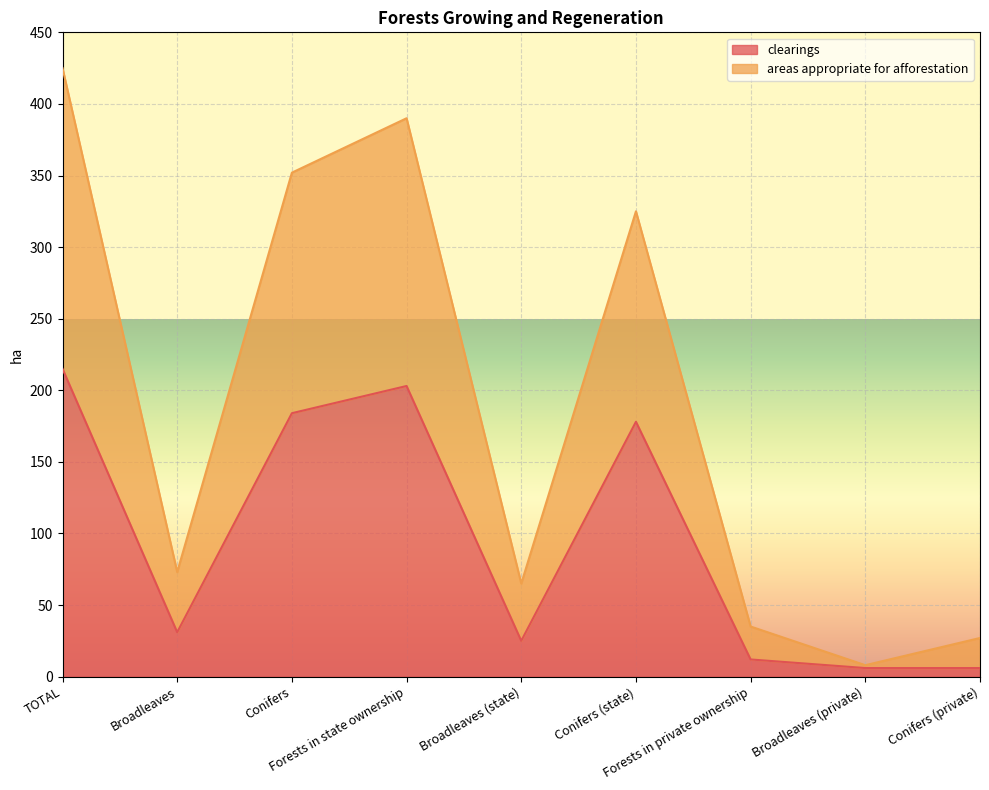

What is the label of the 8th point from the right?

Broadleaves